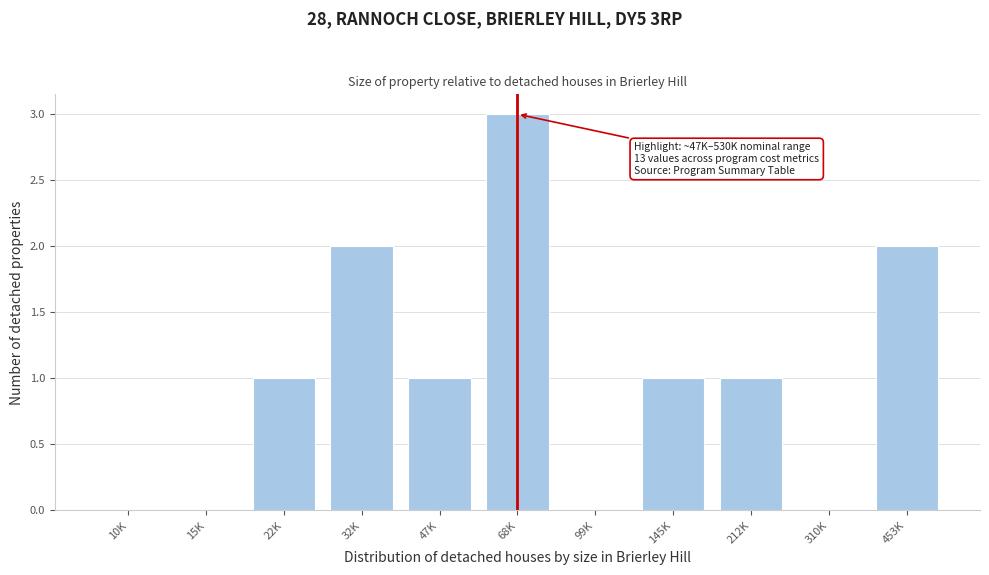

Reading left to right, transcribe all the data shown in this chart.

10K=0	15K=0	22K=1	32K=2	47K=1	68K=3	99K=0	145K=1	212K=1	310K=0	453K=2